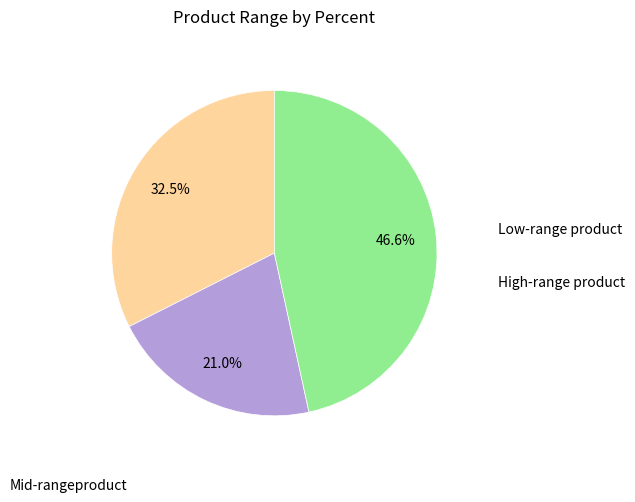

Does any single category account for the majority?

No